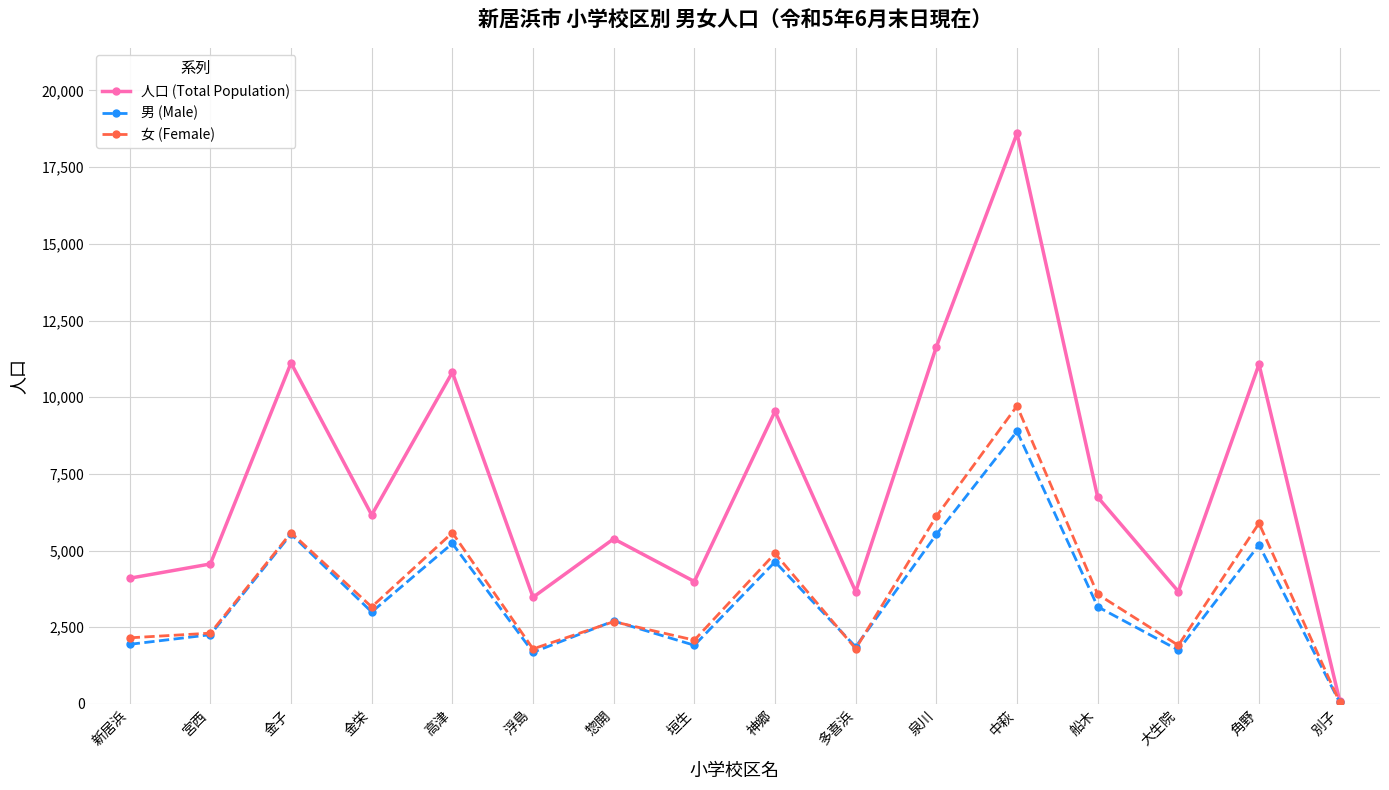

True or false: 人口 (Total Population) has more than 0 points higher than both neighbors.

True